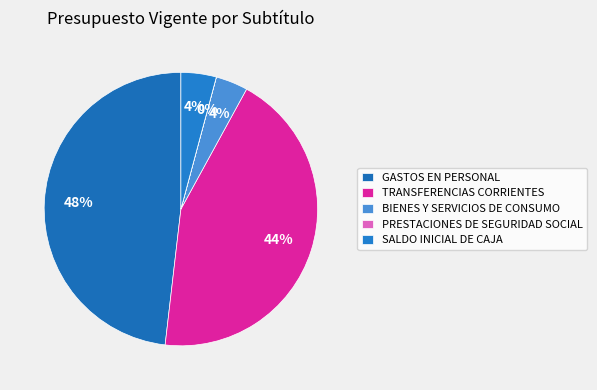

What portion of the pie excludes TRANSFERENCIAS CORRIENTES?

56.1%